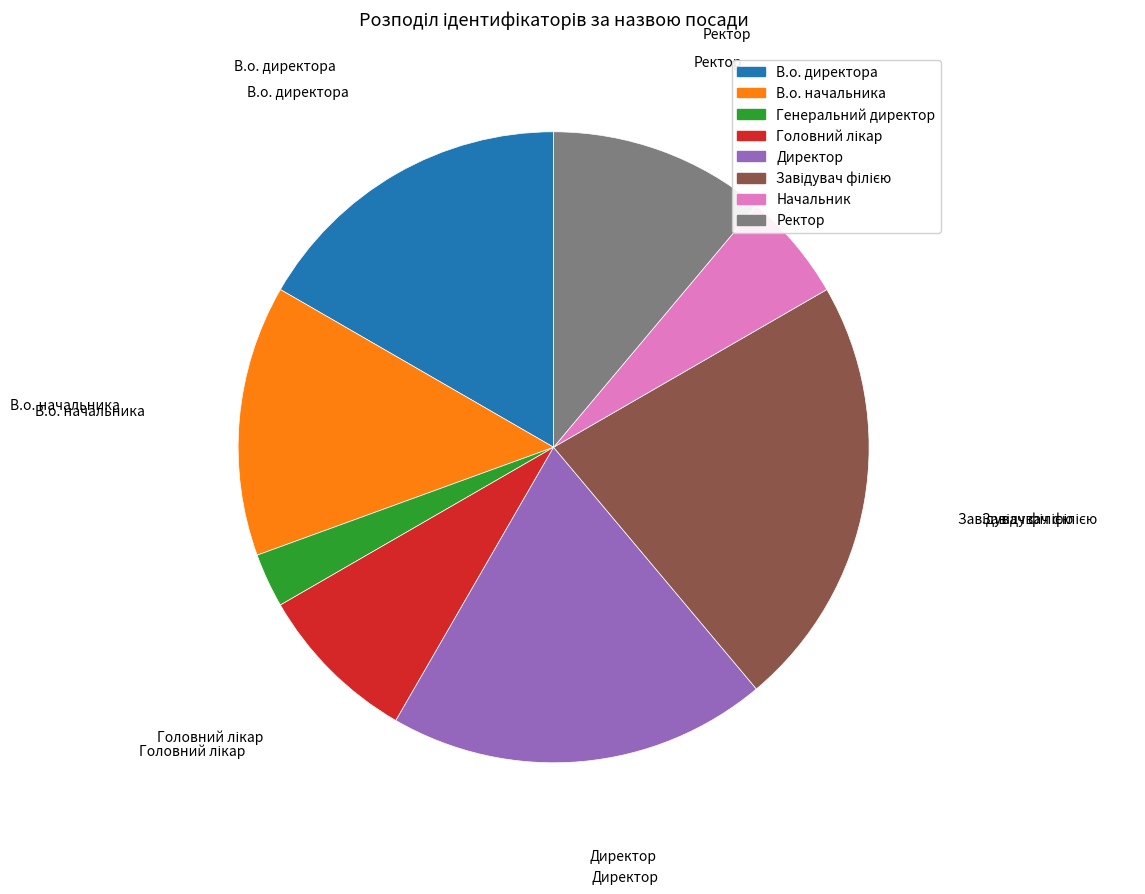

Which has a higher value, Ректор or В.о. начальника?

В.о. начальника